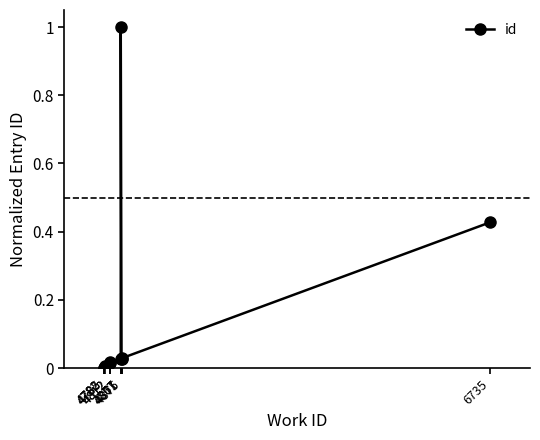

List the labels in order of value, largest first.

4867, 6735, 4875, 4867, 4871, 4812, 4812, 4785, 4782, 4782